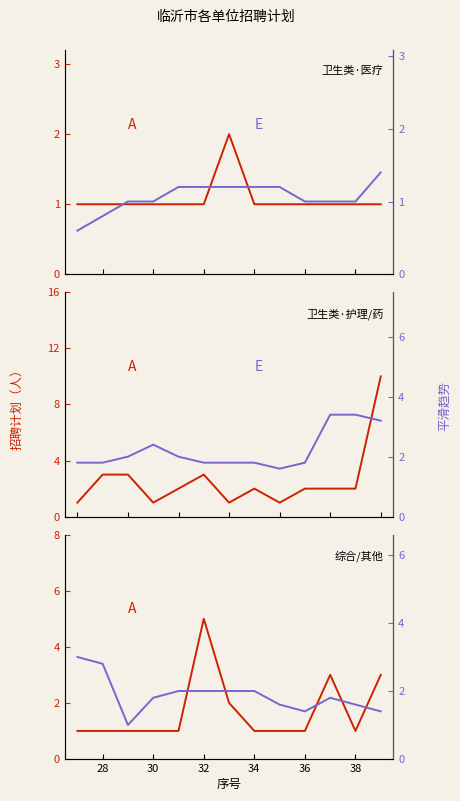

Is the value of 招聘计划 at 8 greater than the value of 平滑趋势 at 9?

No